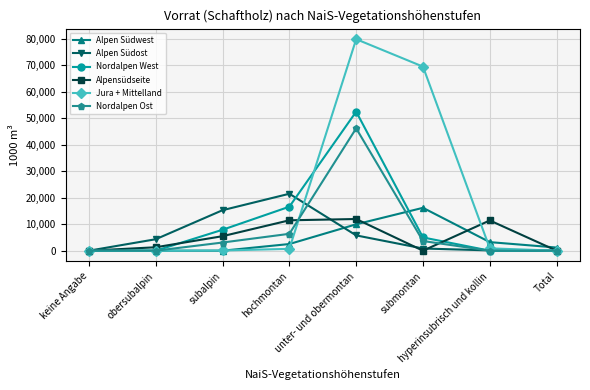

How many interior local peaks does the Alpen Südost series have?

1